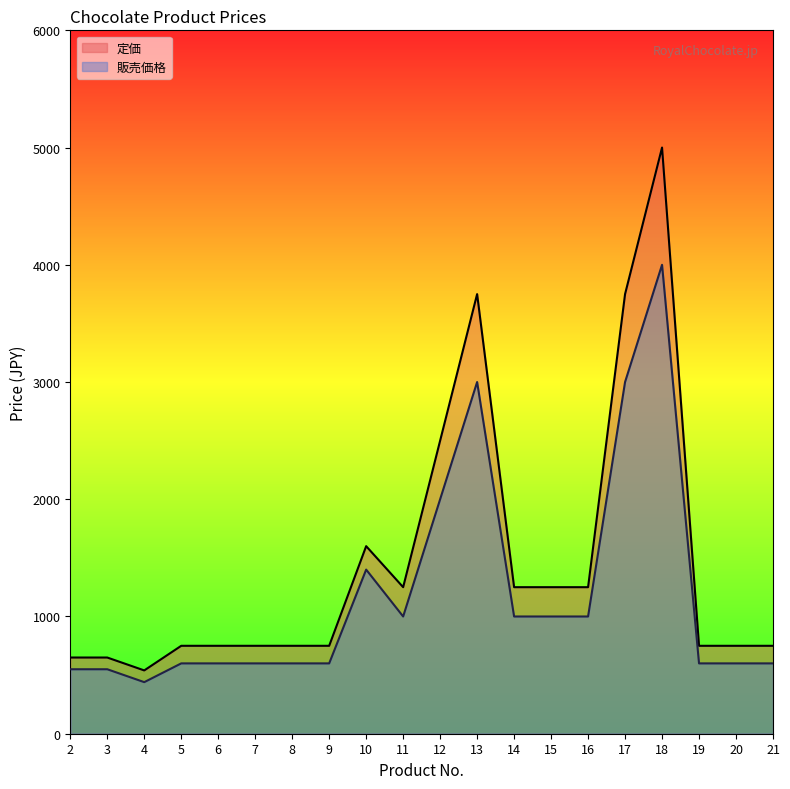

The 販売価格 series shows 3000 at 13. True or false?

True